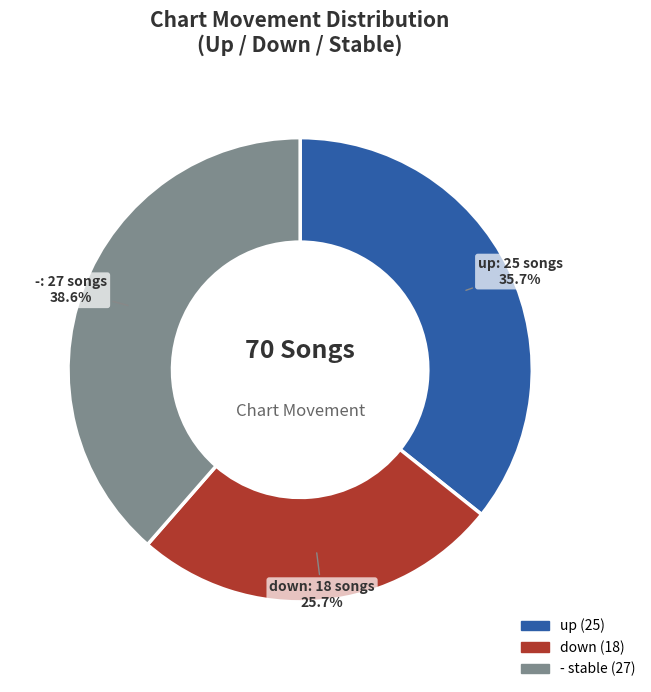

Rank the categories by value from highest to lowest.

-, up, down